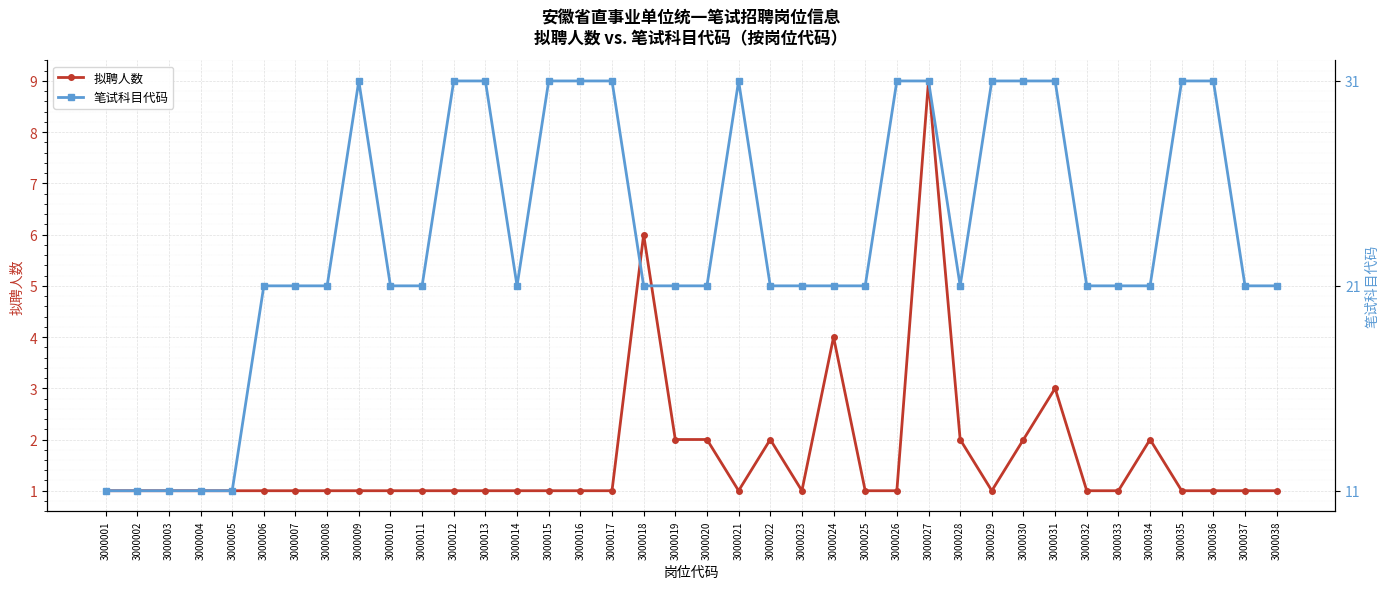

How many values in the 拟聘人数 series exceed 1?

10